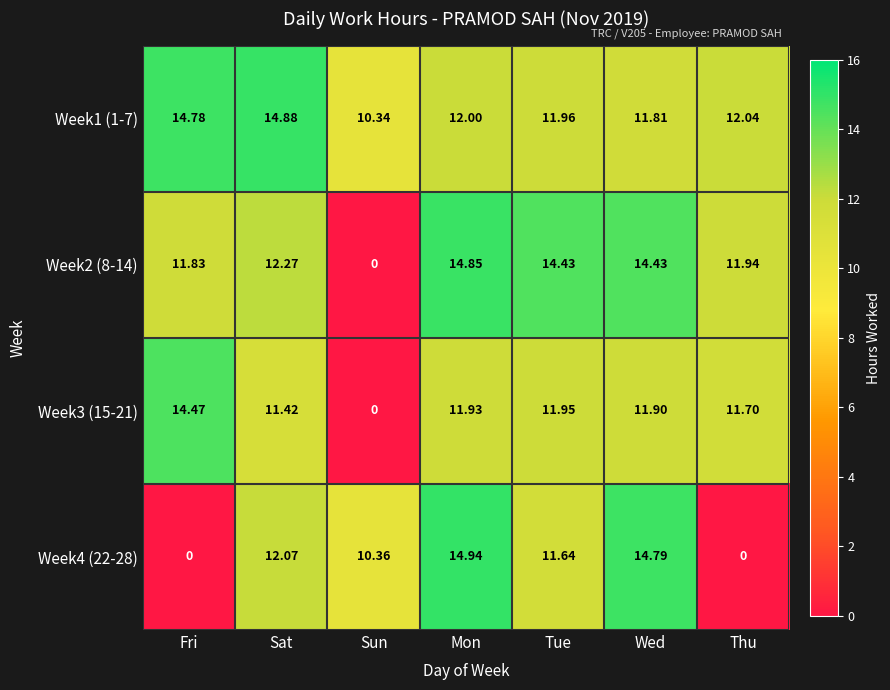

What is the greatest value displayed?

14.9